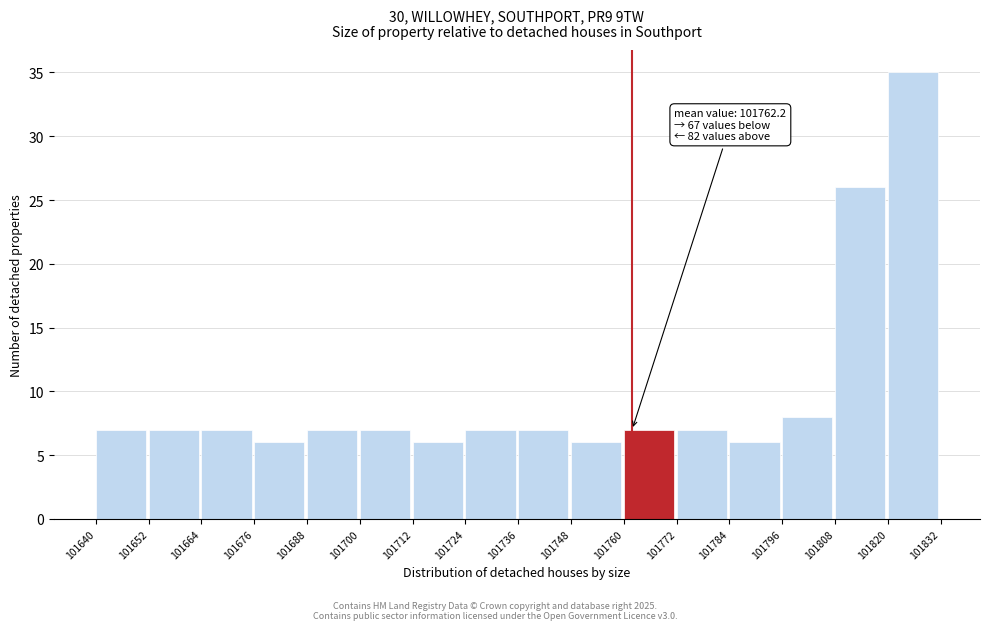

Over which range of the x-axis is the bar tallest?

101820 to 101832